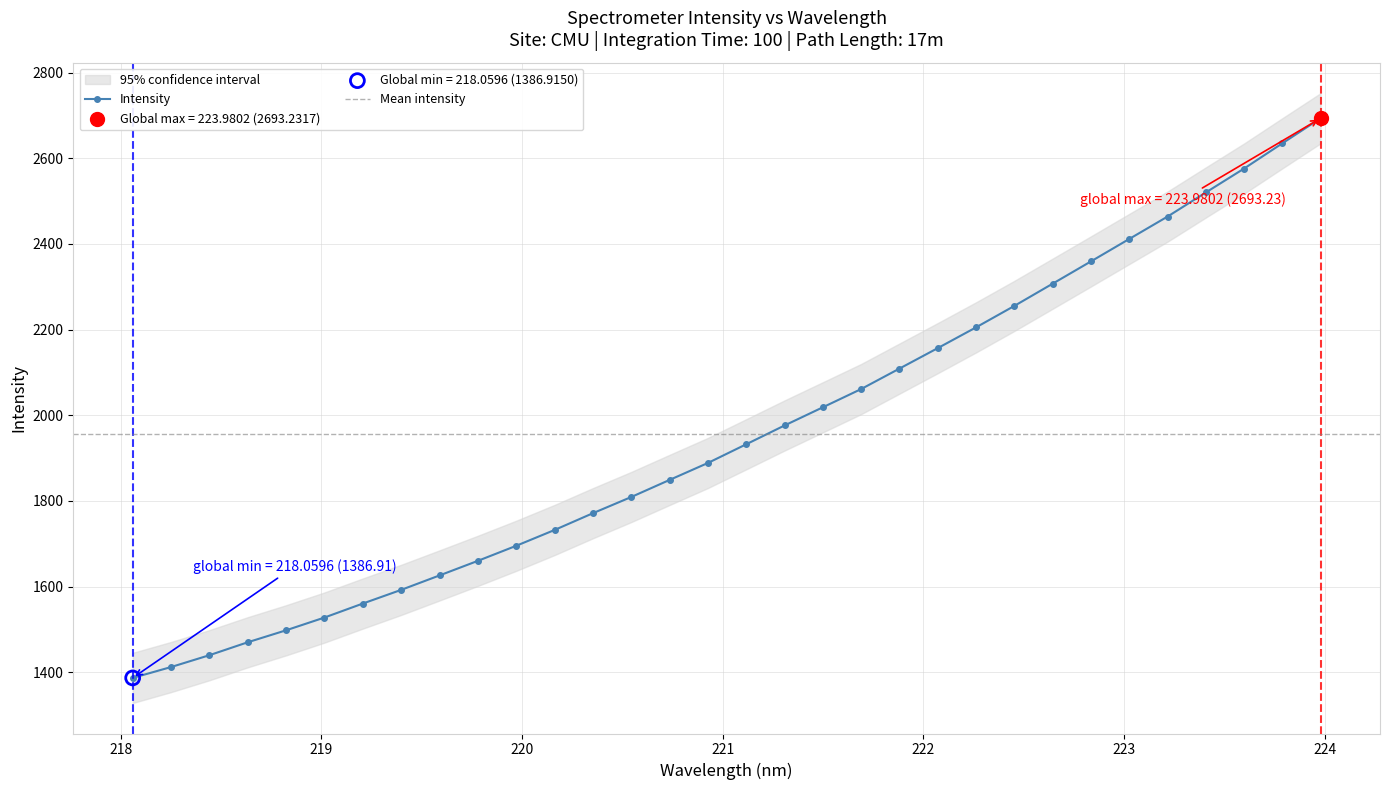

What is the change in value from 218.2508 to 218.8244?

+85.8